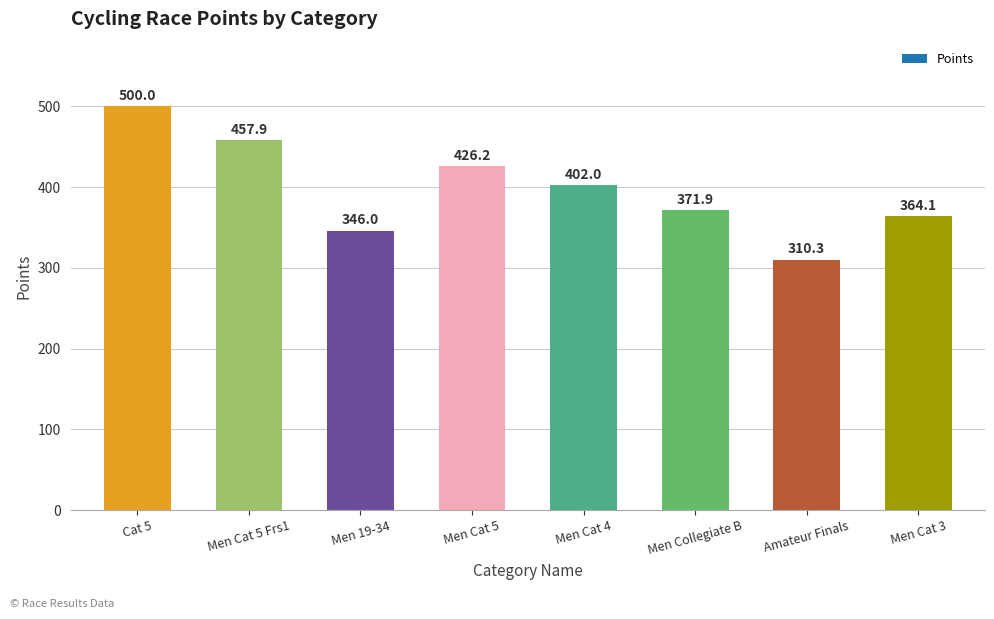

Where is the data nearest to the value 405?

Men Cat 4